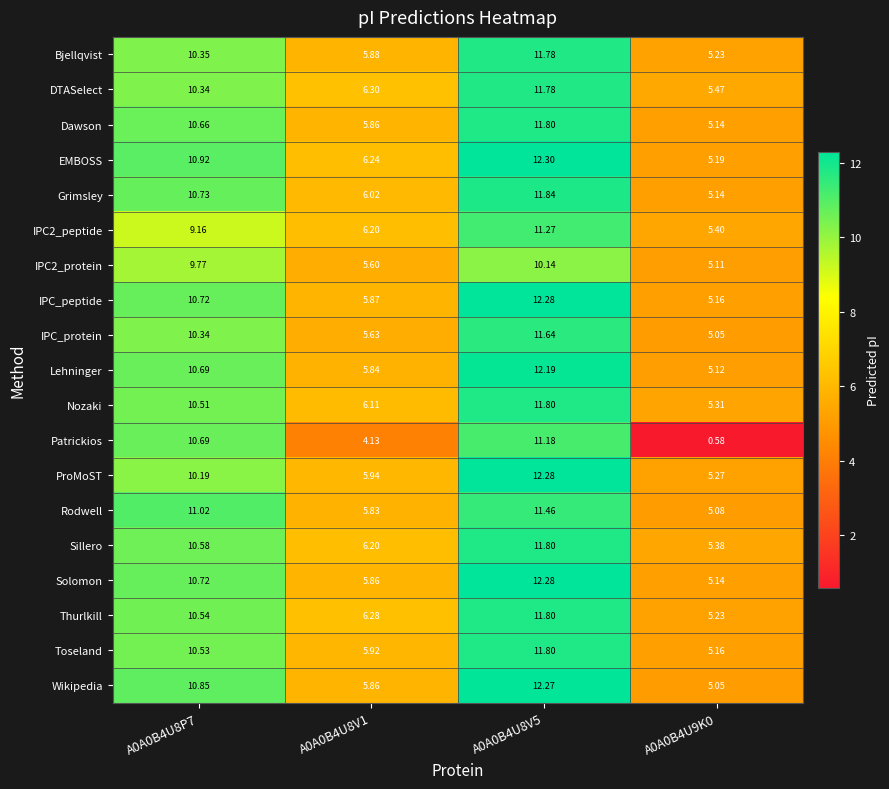

Which series changed the most between A0A0B4U8V5 and A0A0B4U9K0?

Patrickios